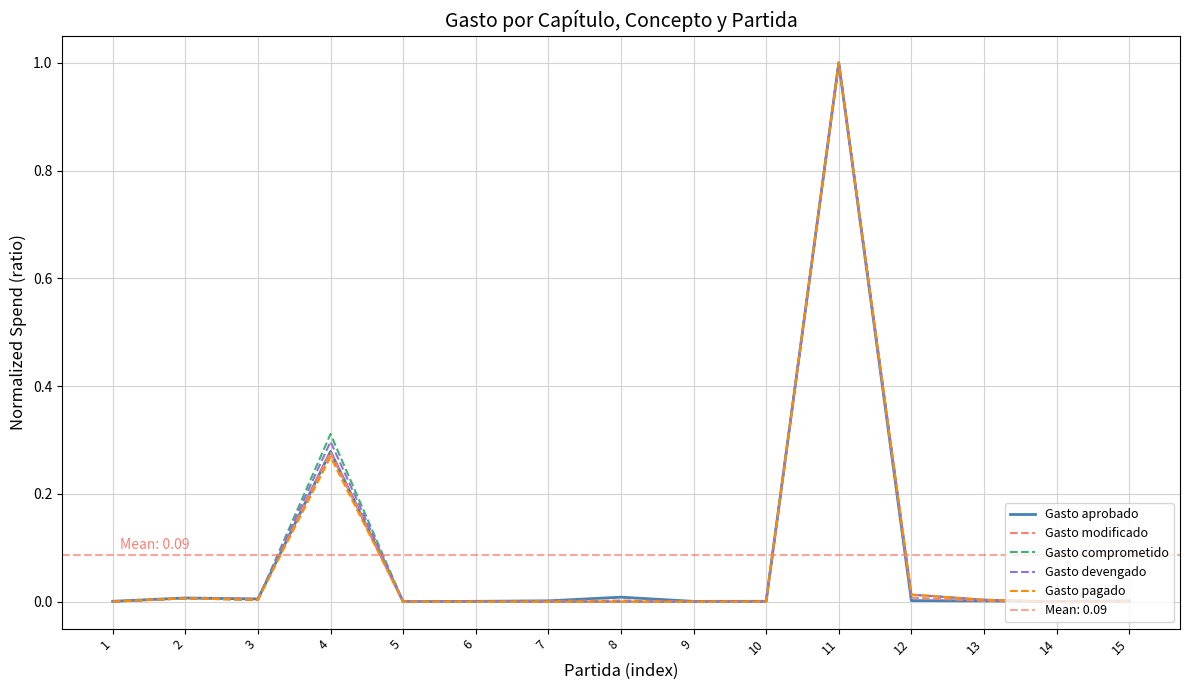

Reading left to right, transcribe all the data shown in this chart.

Gasto aprobado: 0.0	0.0	0.0	0.3	0.0	0.0	0.0	0.0	0.0	0.0	1.0	0.0	0.0	0.0	0.0
Gasto modificado: 0.0	0.0	0.0	0.3	0.0	0.0	0.0	0.0	0.0	0.0	1.0	0.0	0.0	0.0	0.0
Gasto comprometido: 0.0	0.0	0.0	0.3	0.0	0.0	0.0	0.0	0.0	0.0	1.0	0.0	0.0	0.0	0.0
Gasto devengado: 0.0	0.0	0.0	0.3	0.0	0.0	0.0	0.0	0.0	0.0	1.0	0.0	0.0	0.0	0.0
Gasto pagado: 0.0	0.0	0.0	0.3	0.0	0.0	0.0	0.0	0.0	0.0	1.0	0.0	0.0	0.0	0.0